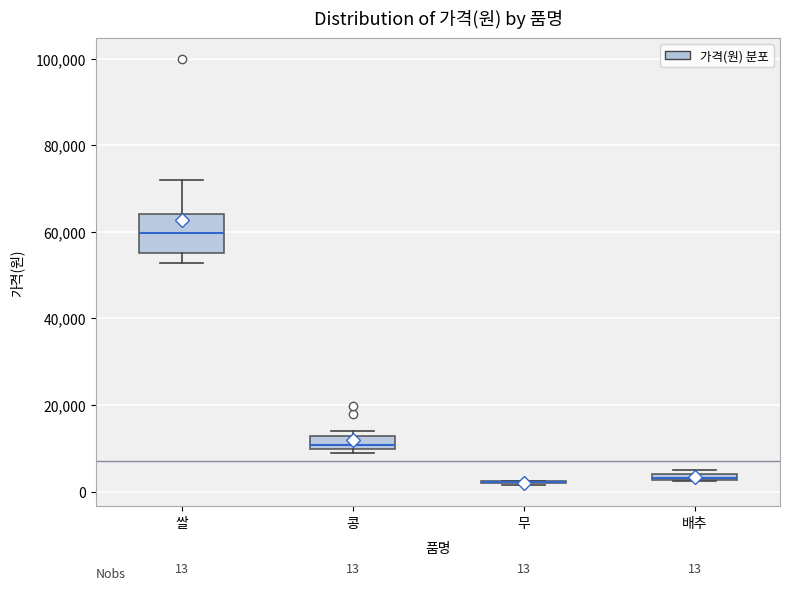

Comparing the boxes themselves (not the whiskers), which one is the tallest?

쌀